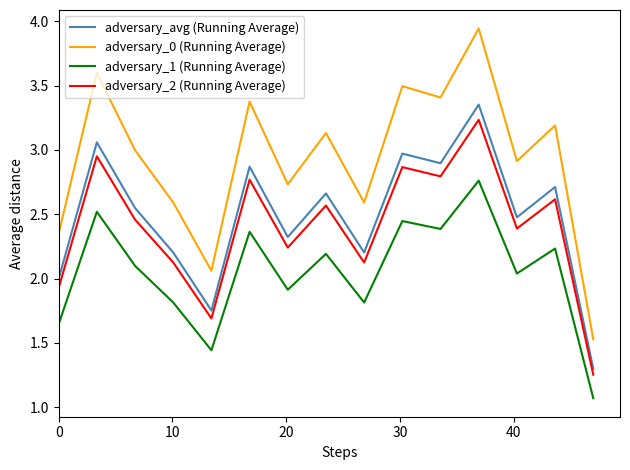

Which series has the largest total across all categories?

adversary_0 (Running Average)